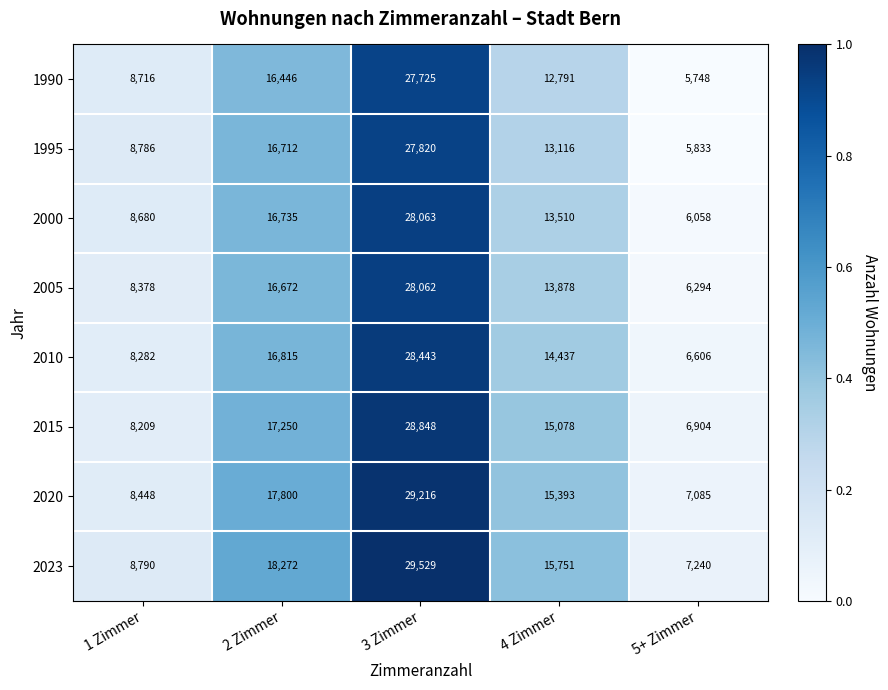

Which series has the largest total across all categories?

2023